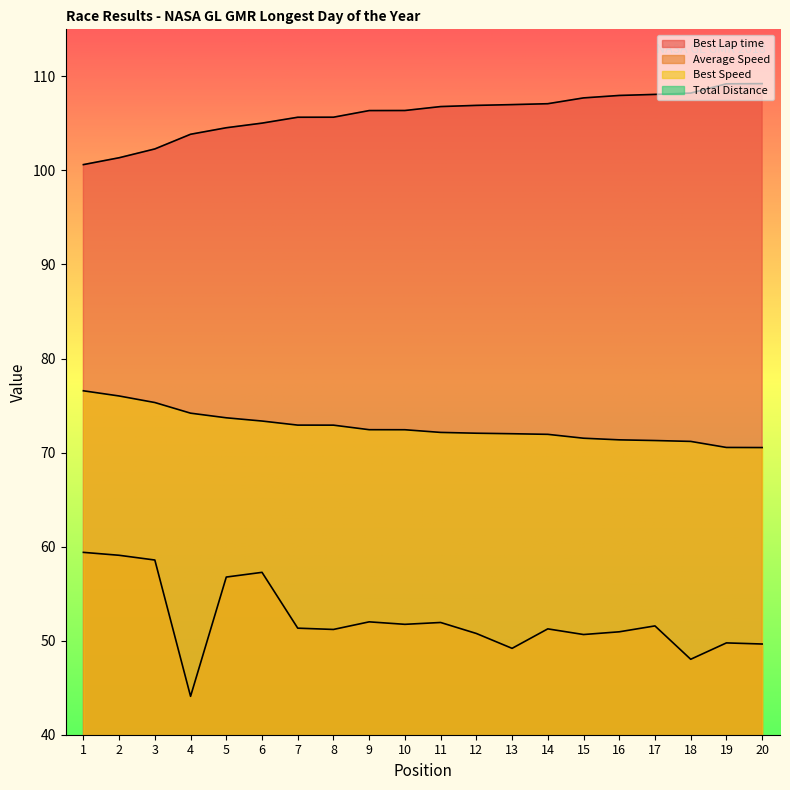

The value of Best Lap time at 20 is 109.2. True or false?

True